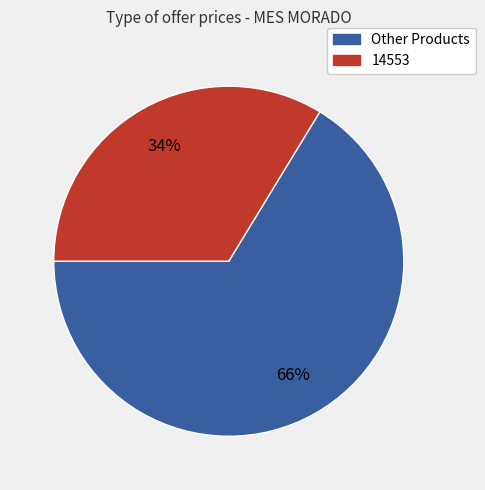

To the nearest percent, what is the average slice percentage?

50%